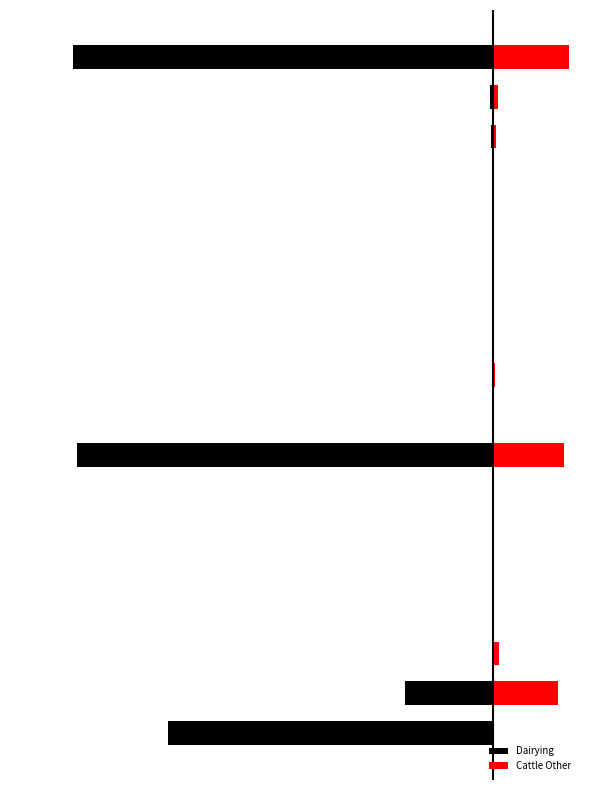

How many bars are there in each group?

2